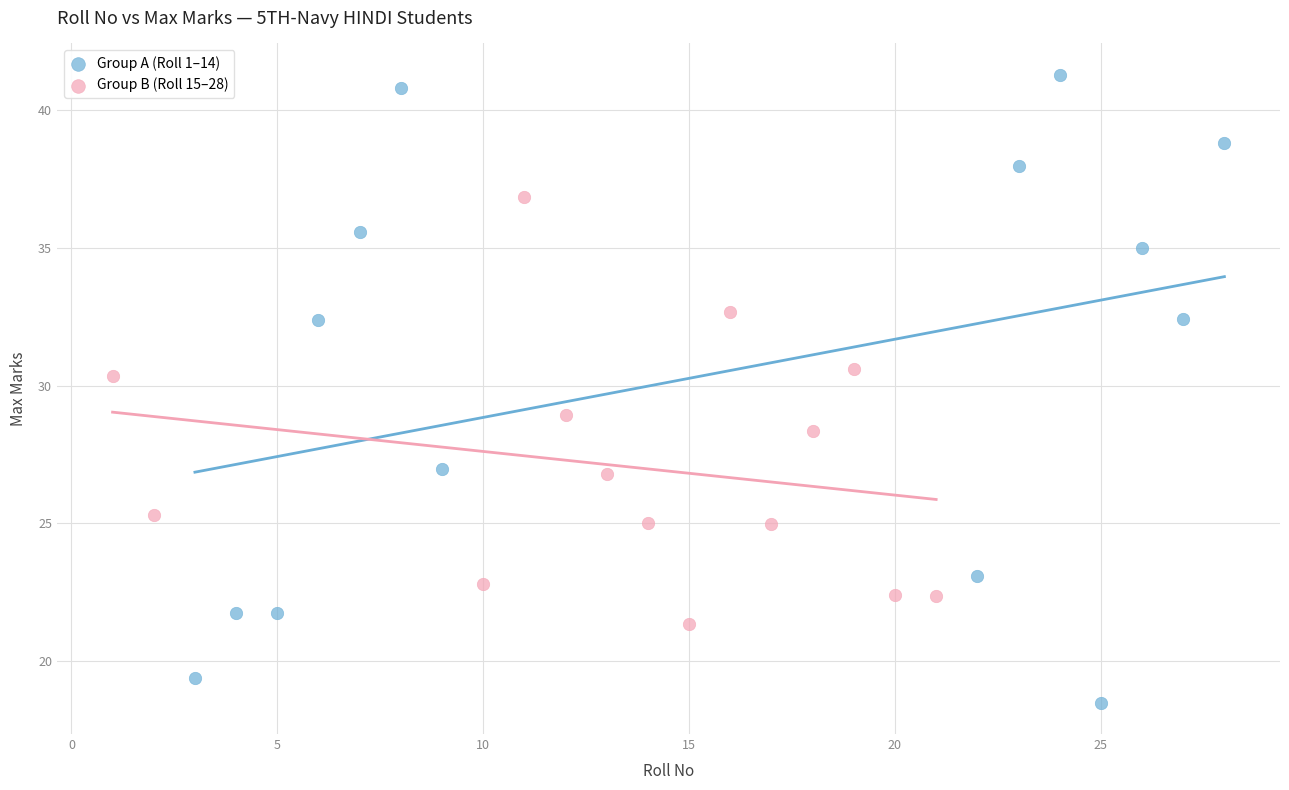

What are all the series names shown in the legend?

Group A (Roll 1–14), Group B (Roll 15–28)